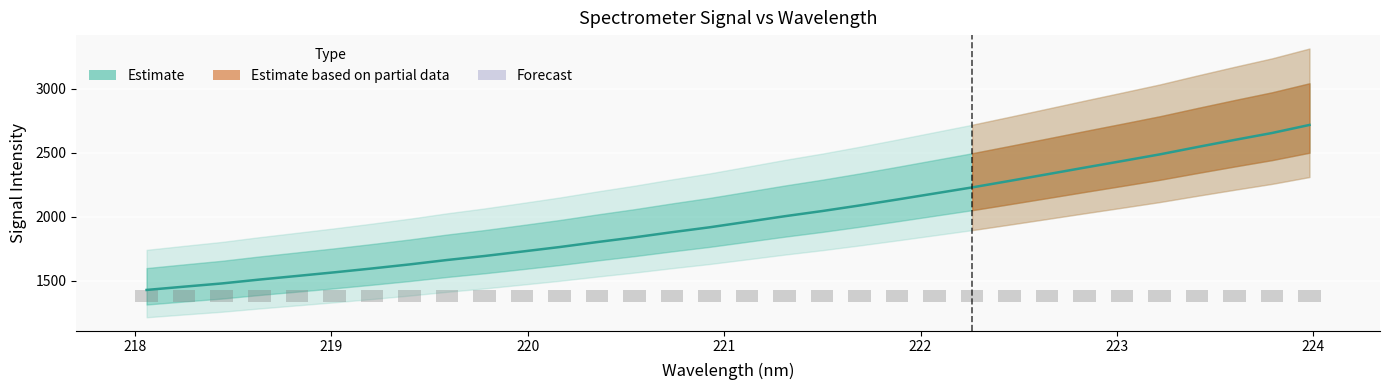

Is it true that the value at 220.5444 is 2943.9?

False